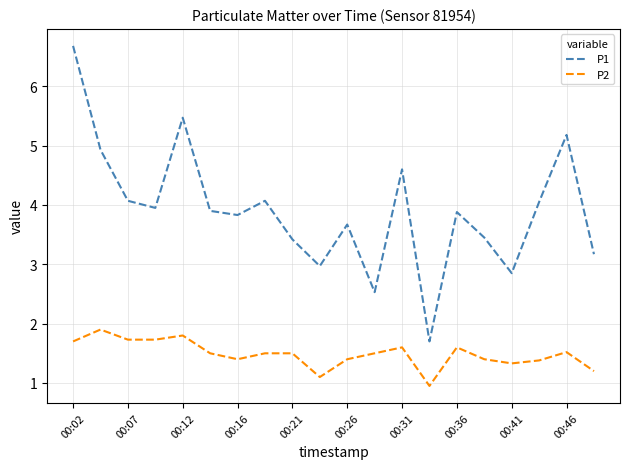

What is the highest value of the P1 series?

6.7